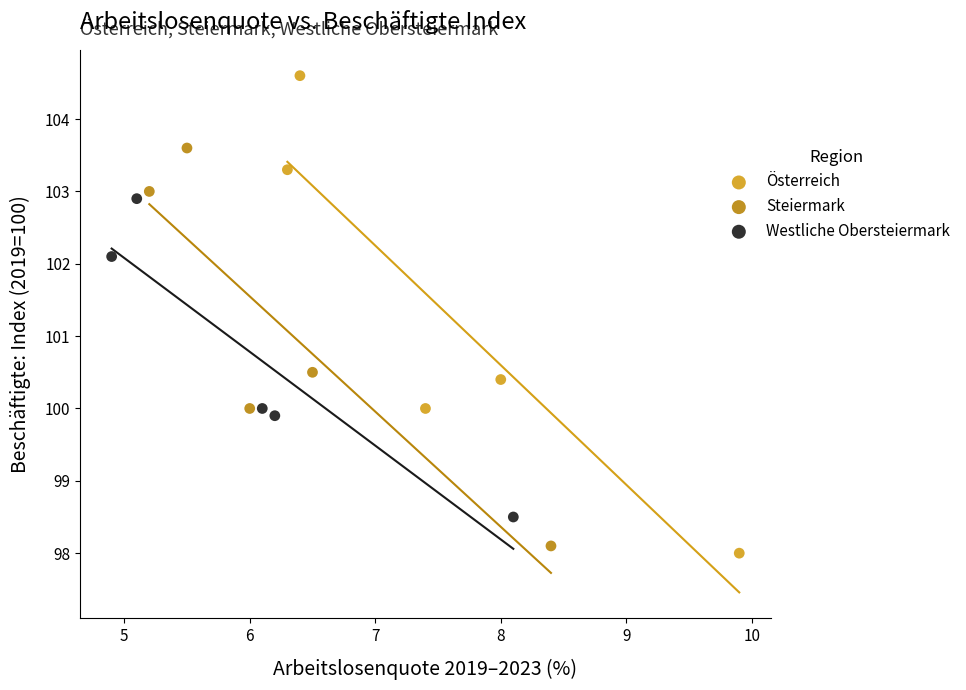

Which series reaches the maximum Y coordinate?

Österreich